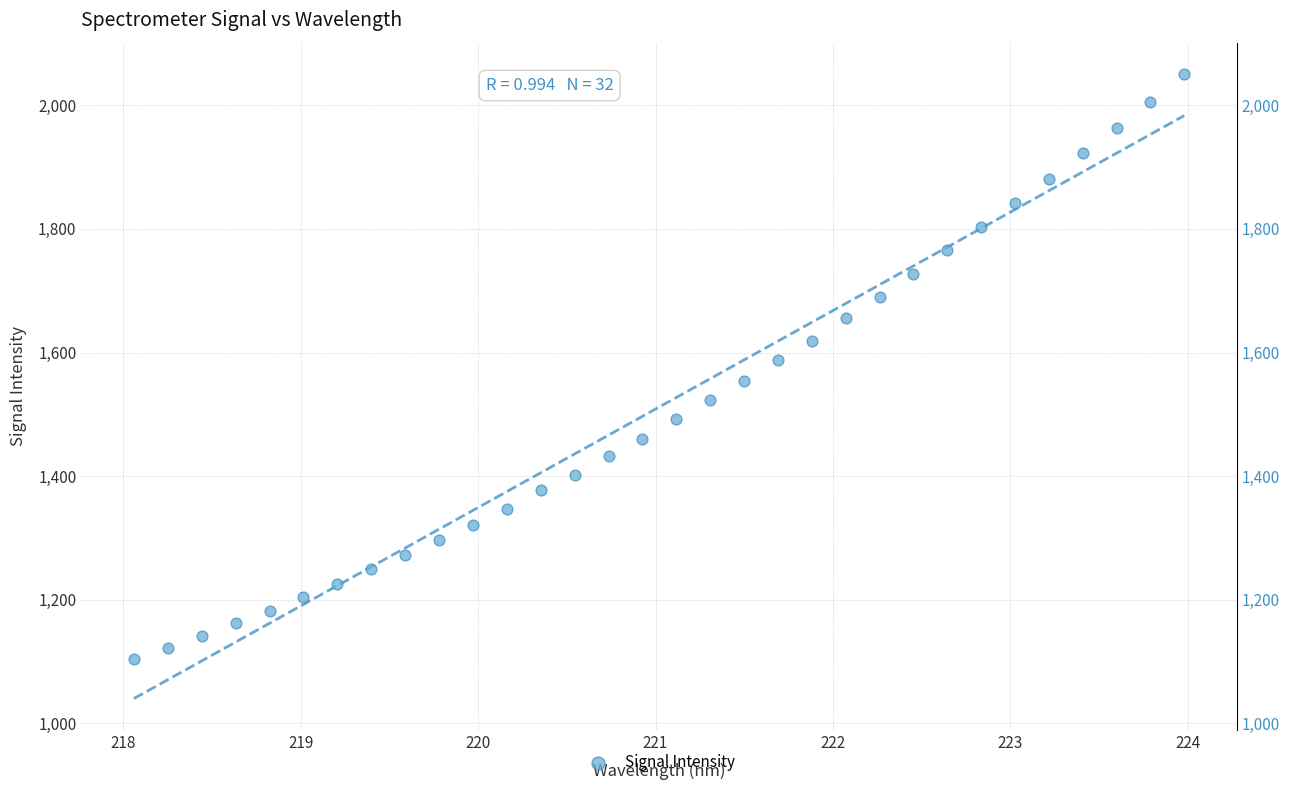

What is the range of X values (max minus min)?

5.9